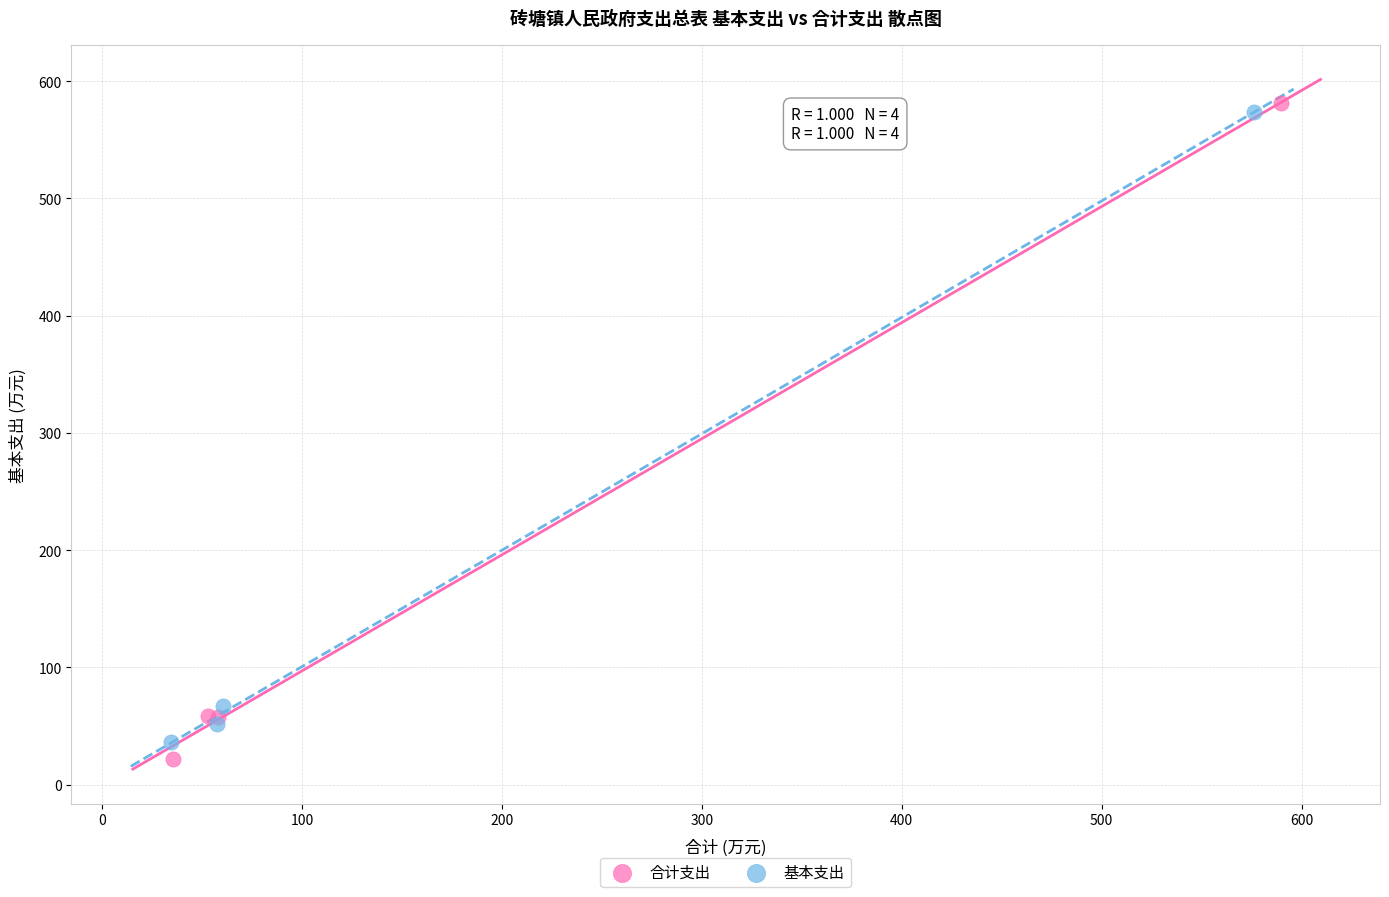

Which series has the largest Y range (max minus min)?

合计支出